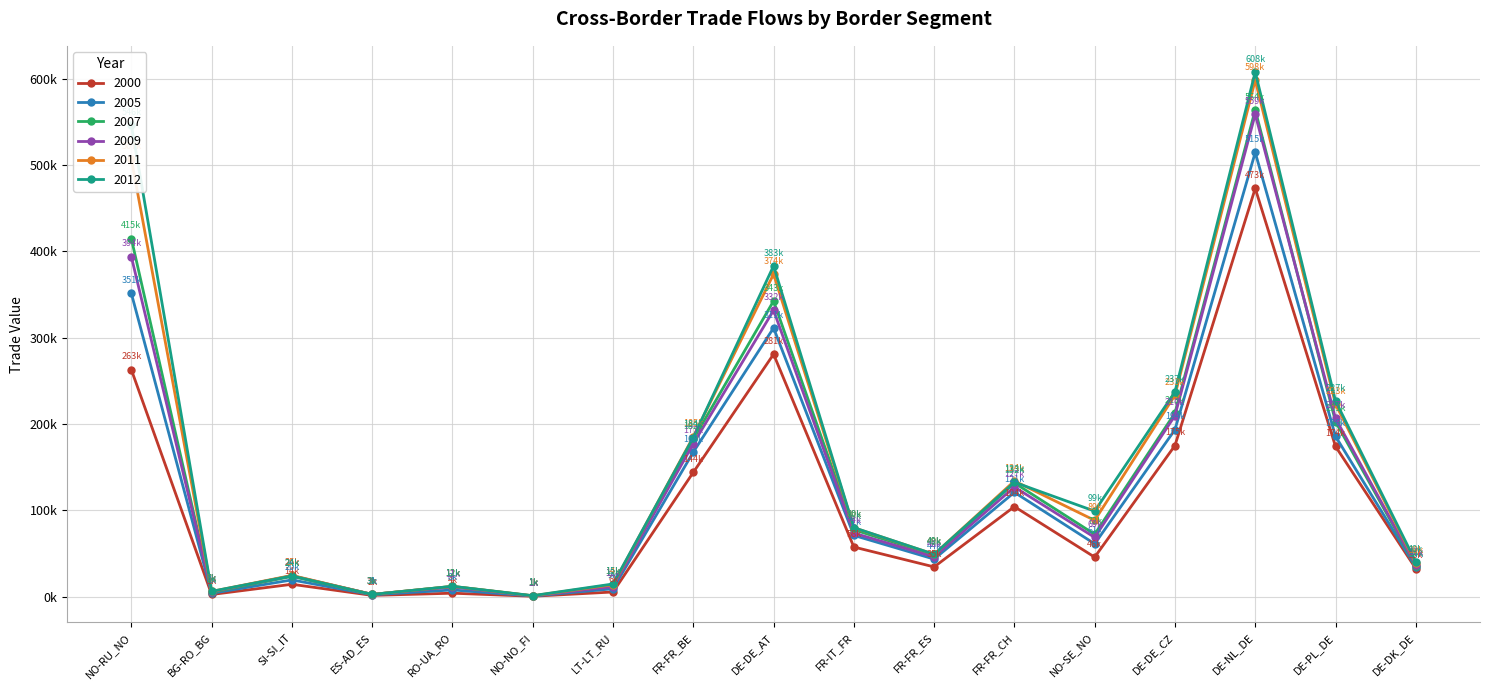

What is the label of the 16th point from the right?

BG-RO_BG